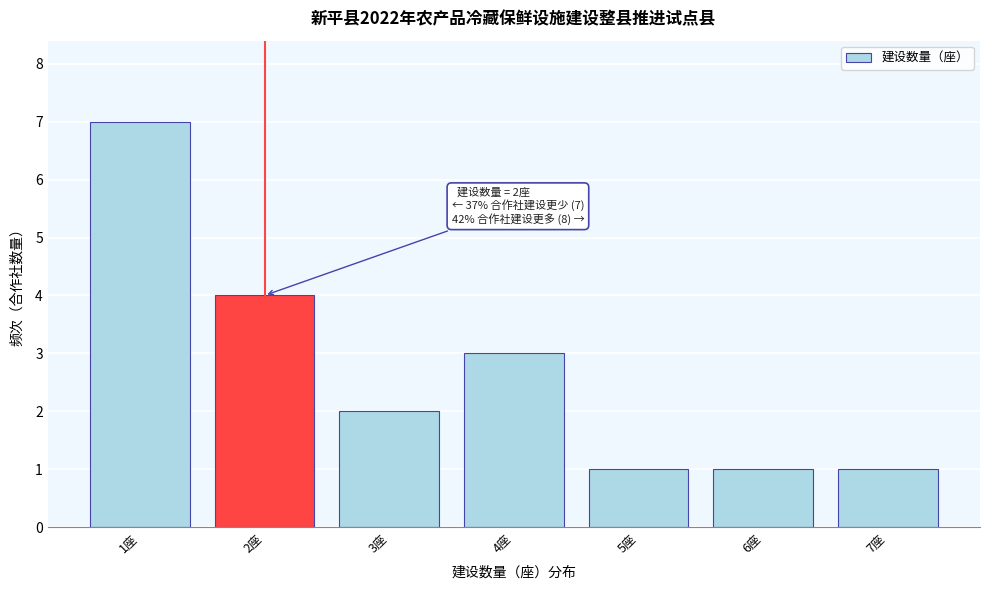

Which range on the x-axis has the tallest bar?

0.5 to 1.5